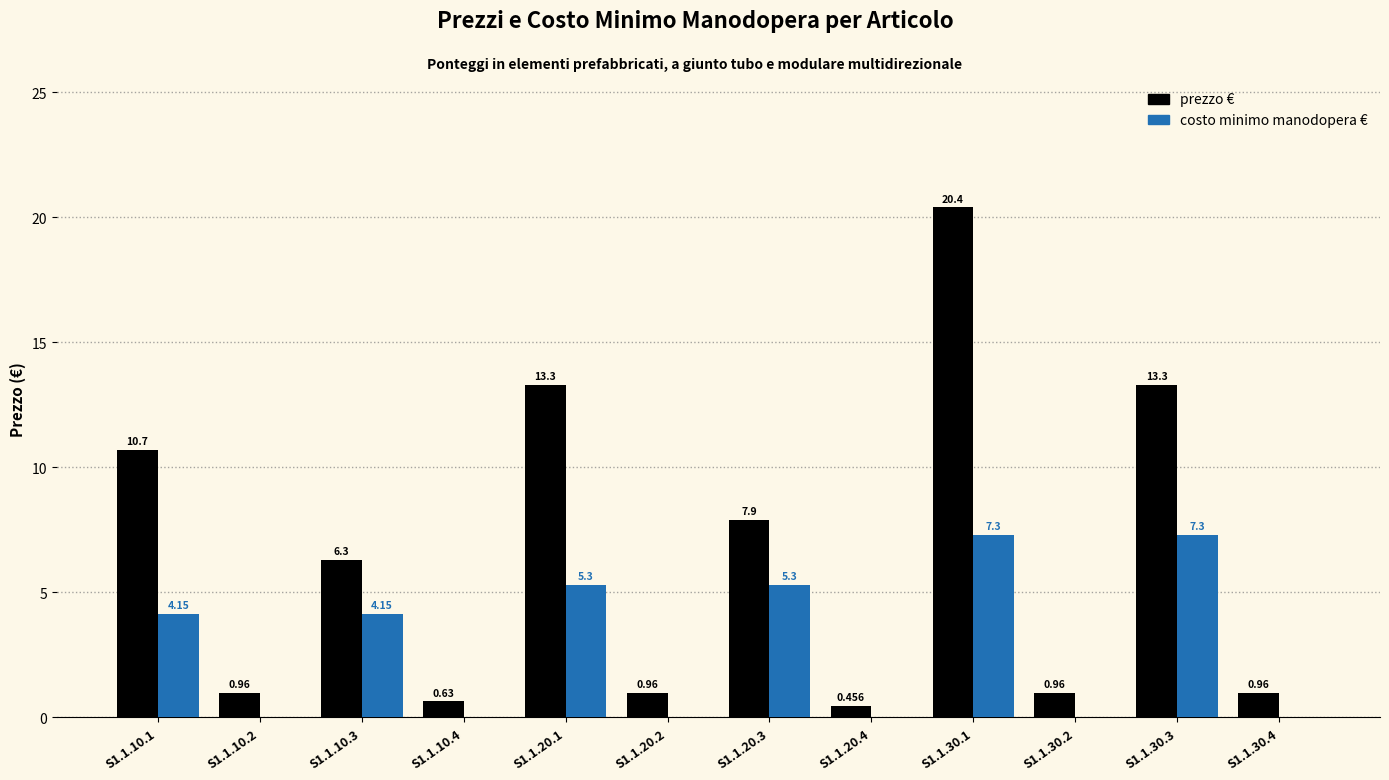

Which series has the largest total across all categories?

prezzo €